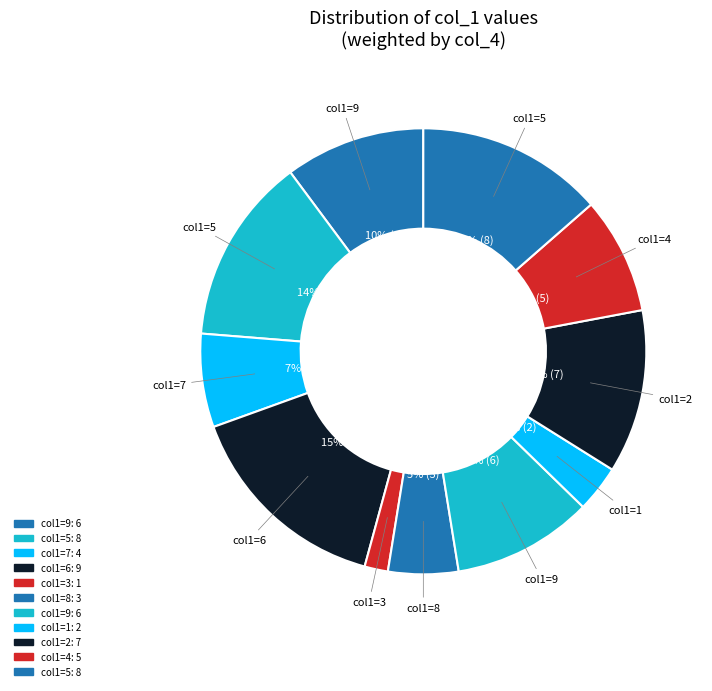

How many segments does this pie chart have?

11